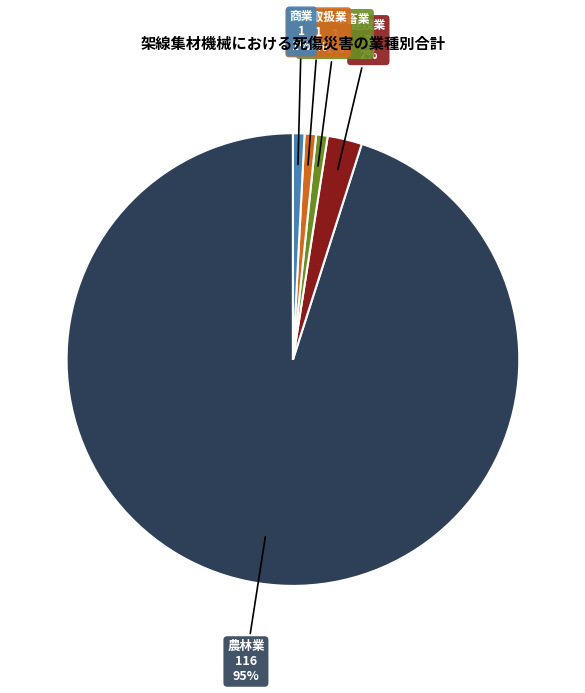

To the nearest percent, what is the average slice percentage?

20%